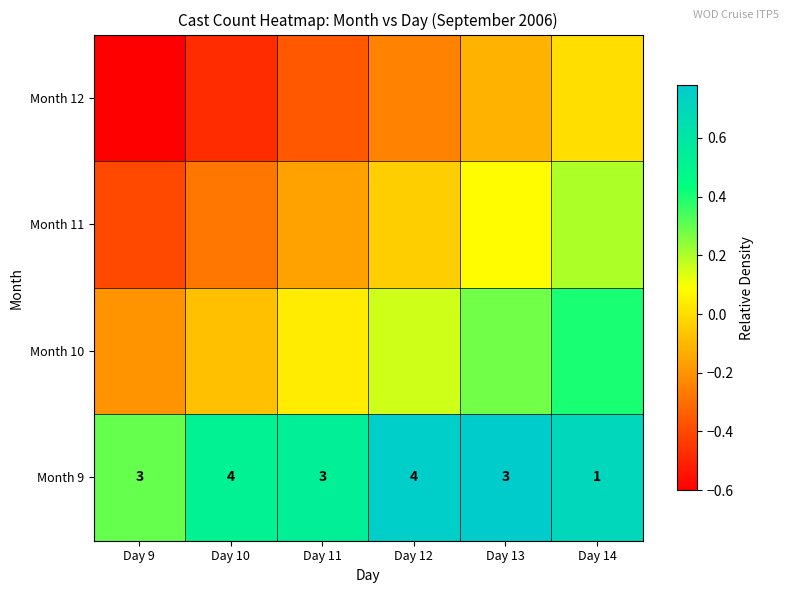

What is the minimum value shown in the chart?

-0.6